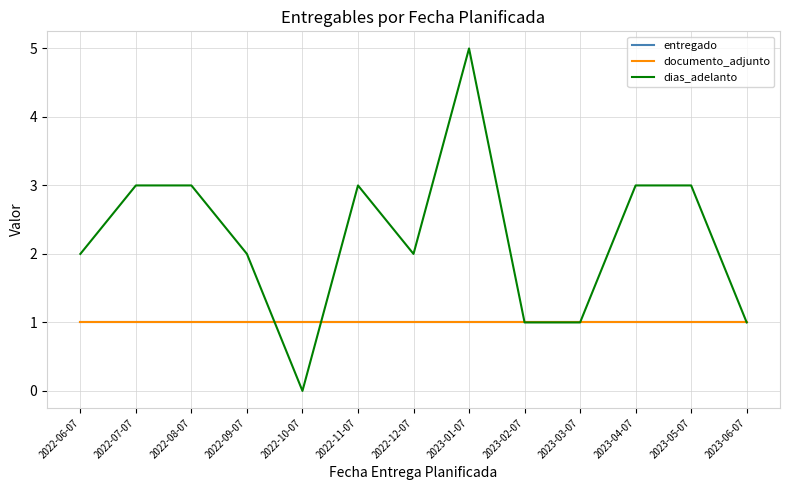

Reading right to left, transcribe all the data shown in this chart.

entregado: 1	1	1	1	1	1	1	1	1	1	1	1	1
documento_adjunto: 1	1	1	1	1	1	1	1	1	1	1	1	1
dias_adelanto: 1	3	3	1	1	5	2	3	0	2	3	3	2